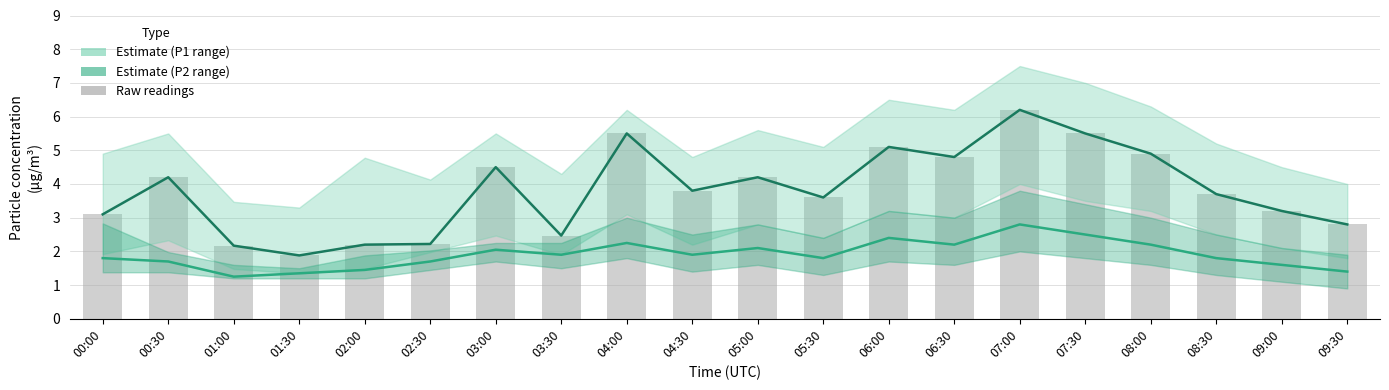

At which label does P2 (PM2.5) reach its minimum?

01:00